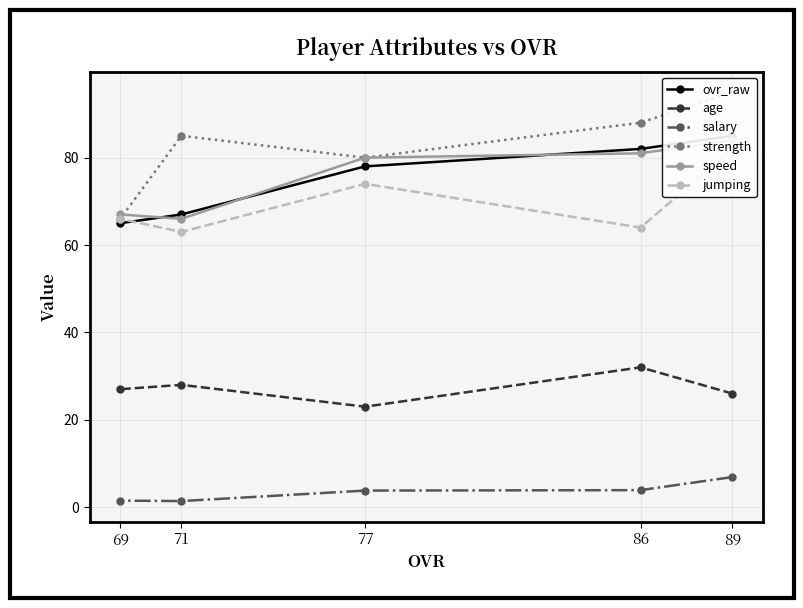

Is this an area chart (filled region under the line)?

No